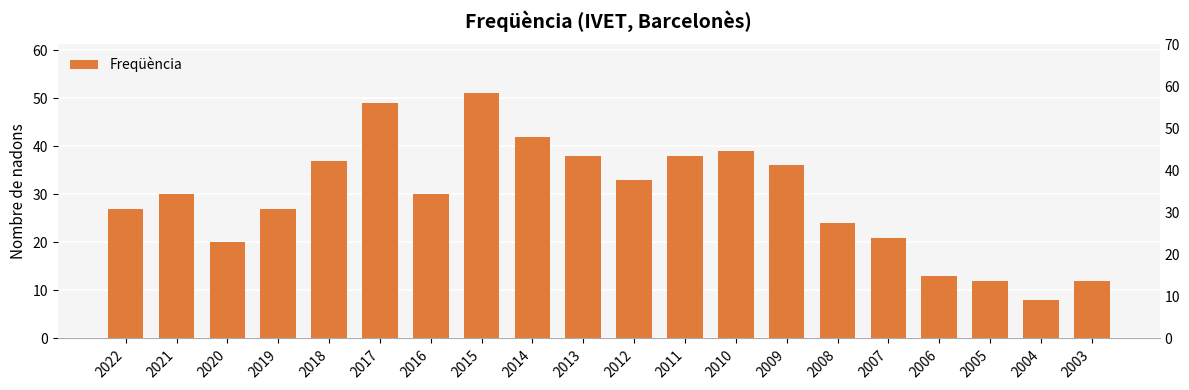

Reading right to left, extract all data points from this chart.

12	8	12	13	21	24	36	39	38	33	38	42	51	30	49	37	27	20	30	27